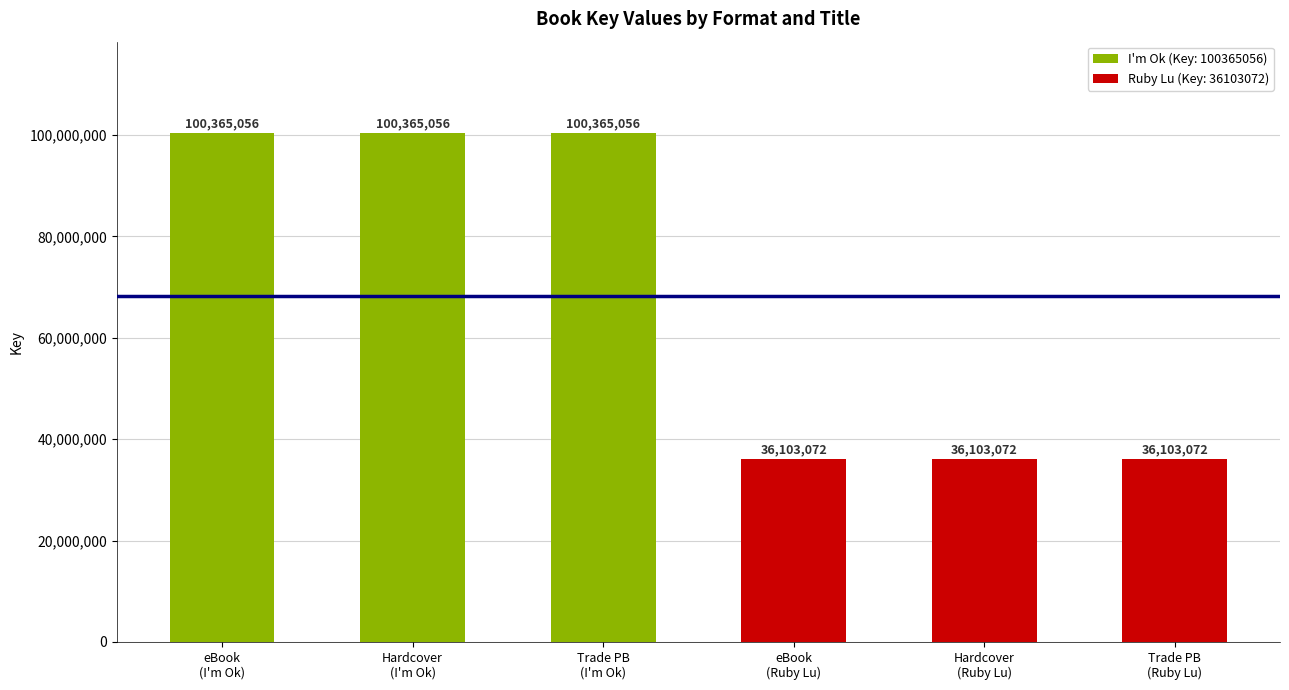

Reading left to right, extract all data points from this chart.

100365056	100365056	100365056	36103072	36103072	36103072